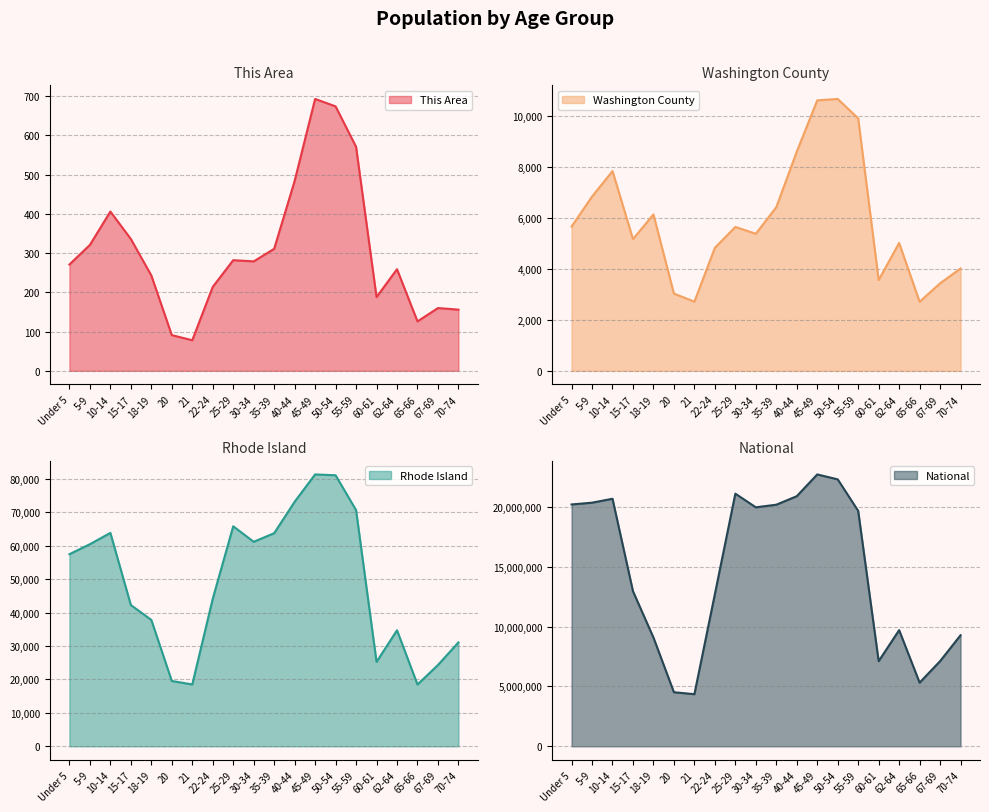

Reading left to right, list all the values displayed in this chart.

This Area: Under 5=271	5-9=321	10-14=406	15-17=336	18-19=243	20=91	21=78	22-24=214	25-29=282	30-34=279	35-39=311	40-44=484	45-49=693	50-54=674	55-59=571	60-61=188	62-64=259	65-66=126	67-69=160	70-74=156
Washington County: Under 5=5658	5-9=6835	10-14=7833	15-17=5165	18-19=6133	20=3029	21=2713	22-24=4824	25-29=5643	30-34=5376	35-39=6416	40-44=8594	45-49=10606	50-54=10663	55-59=9900	60-61=3560	62-64=5014	65-66=2710	67-69=3432	70-74=4013
Rhode Island: Under 5=57448	5-9=60440	10-14=63824	15-17=42244	18-19=37802	20=19537	21=18508	22-24=44122	25-29=65799	30-34=61163	35-39=63730	40-44=73130	45-49=81300	50-54=81050	55-59=70634	60-61=25250	62-64=34705	65-66=18483	67-69=24319	70-74=31077
National: Under 5=20201362	5-9=20348657	10-14=20677194	15-17=12954254	18-19=9086089	20=4519129	21=4354294	22-24=12712576	25-29=21101849	30-34=19962099	35-39=20179642	40-44=20890964	45-49=22708591	50-54=22298125	55-59=19664805	60-61=7113727	62-64=9704197	65-66=5319902	67-69=7115361	70-74=9278166